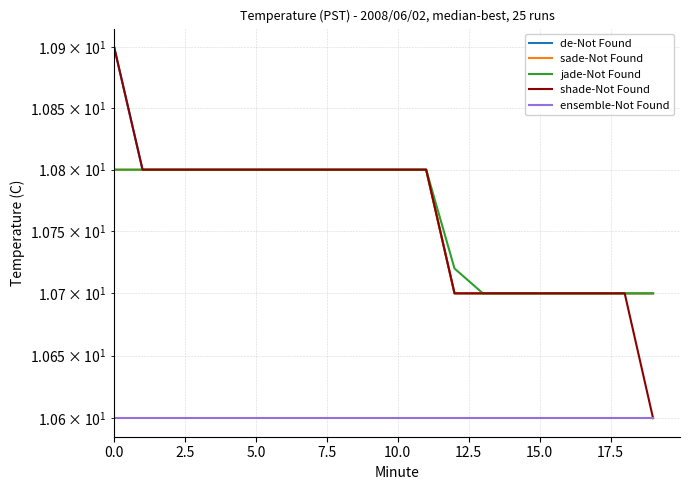

Is it true that ensemble-Not Found equals 10.6 at 5.0?

True